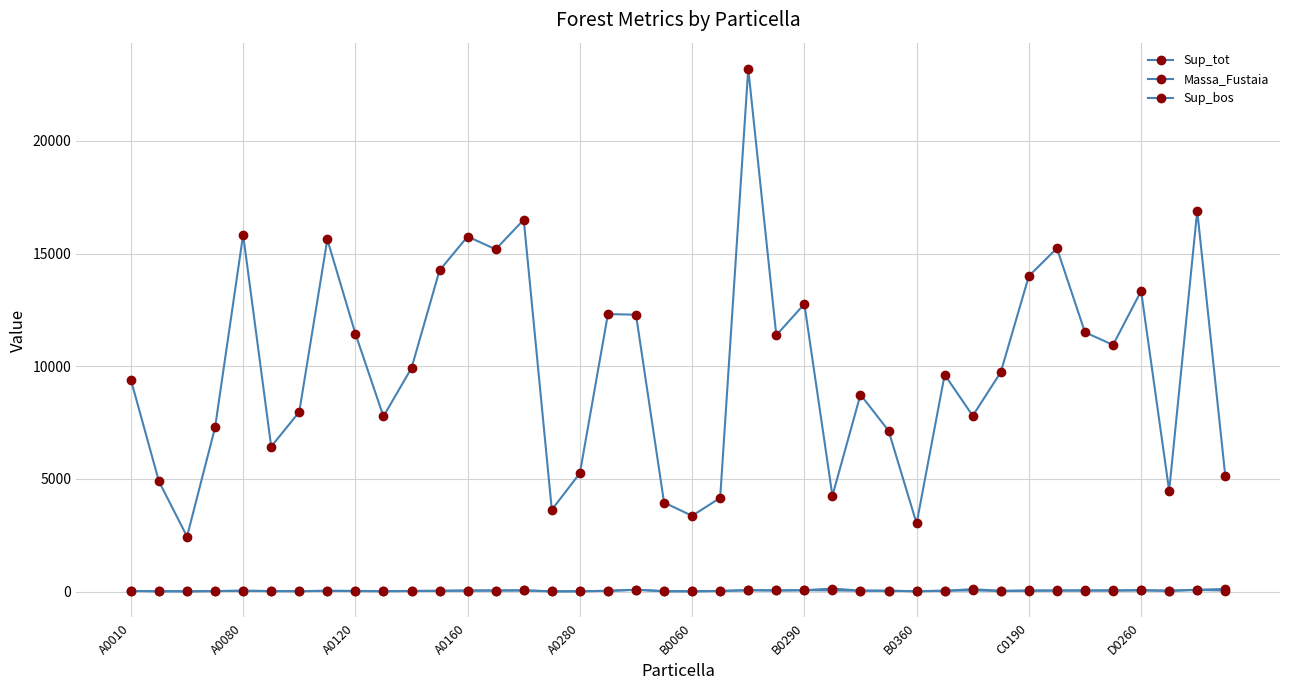

True or false: Massa_Fustaia and Sup_tot cross at least once.

False